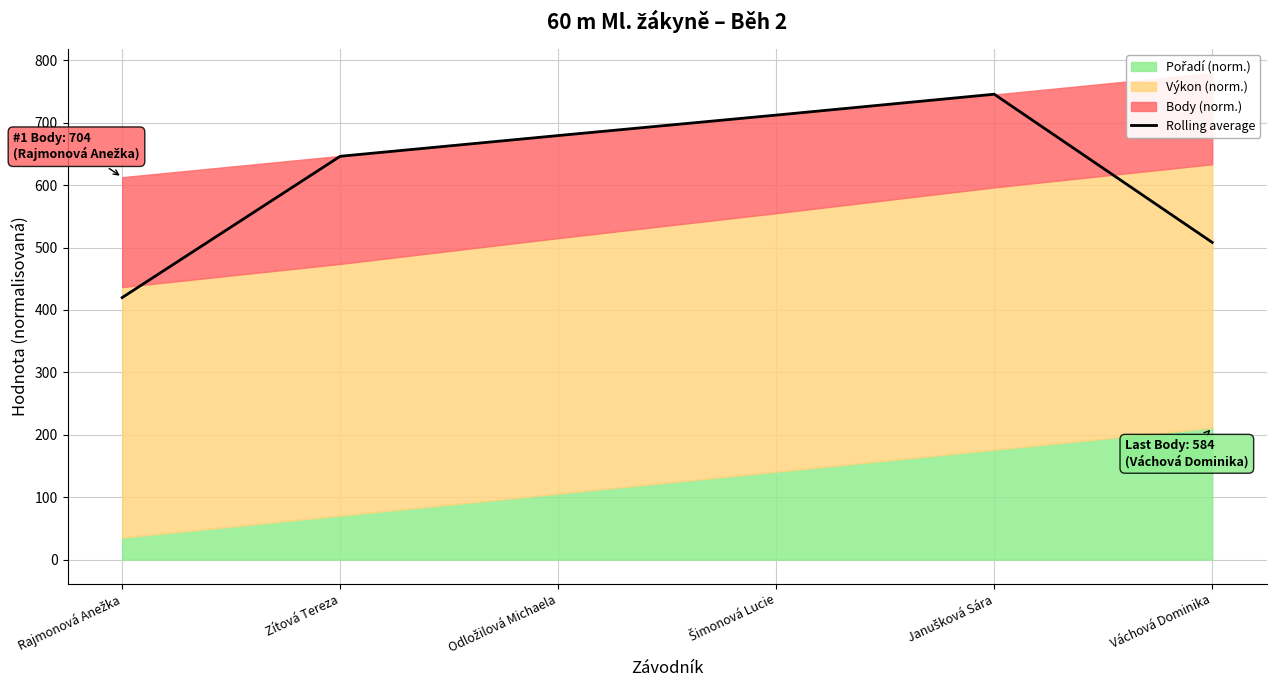

True or false: the data has more than 1 interior local peaks.

False